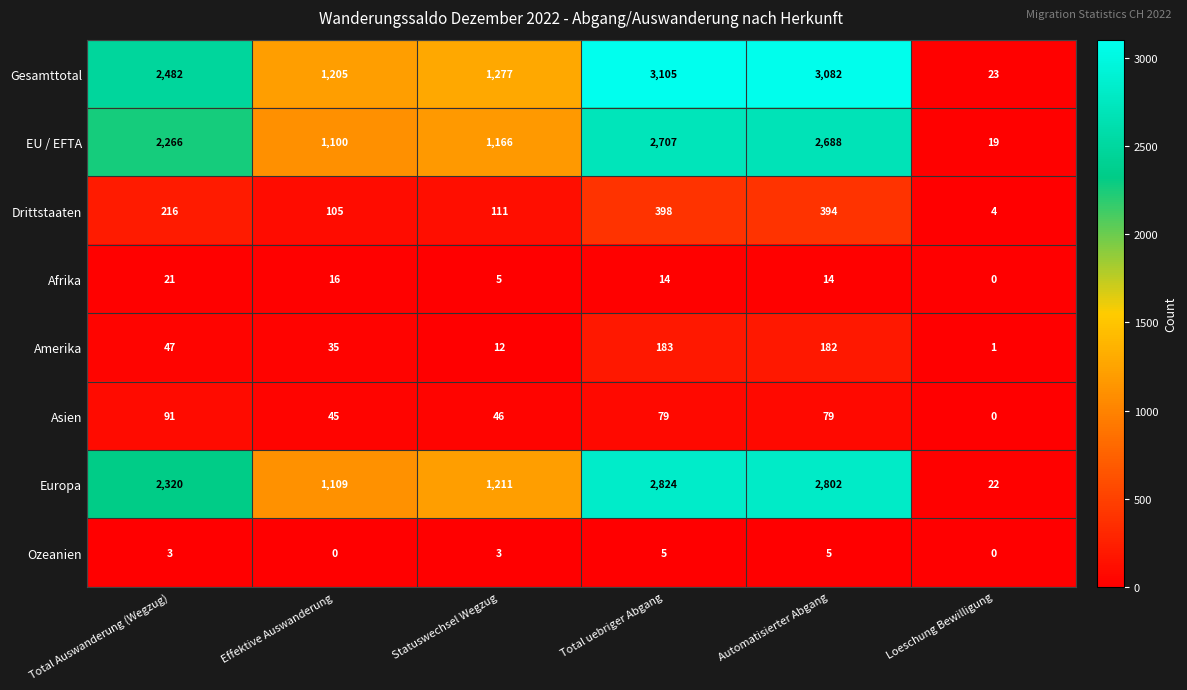

Where is EU / EFTA nearest to the value 1363?

Statuswechsel Wegzug